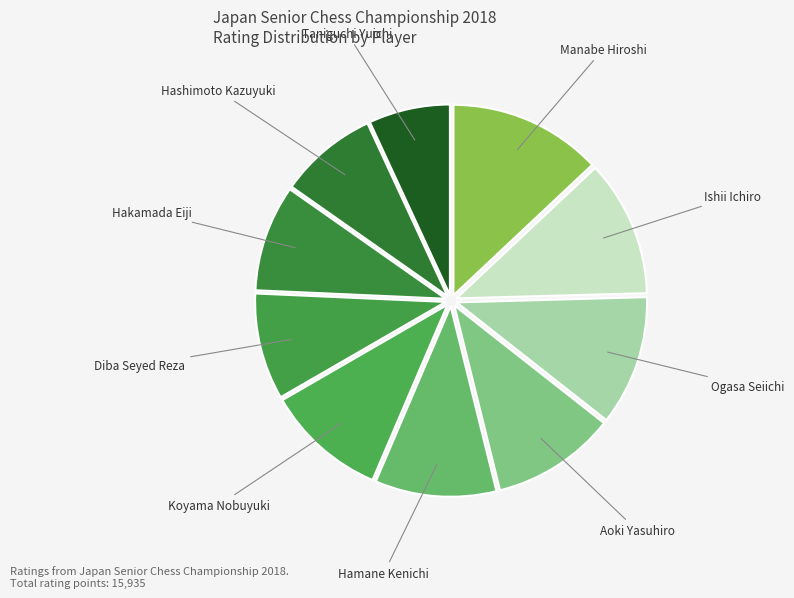

Combined, do Hakamada Eiji and Taniguchi Yuichi account for over 50%?

No